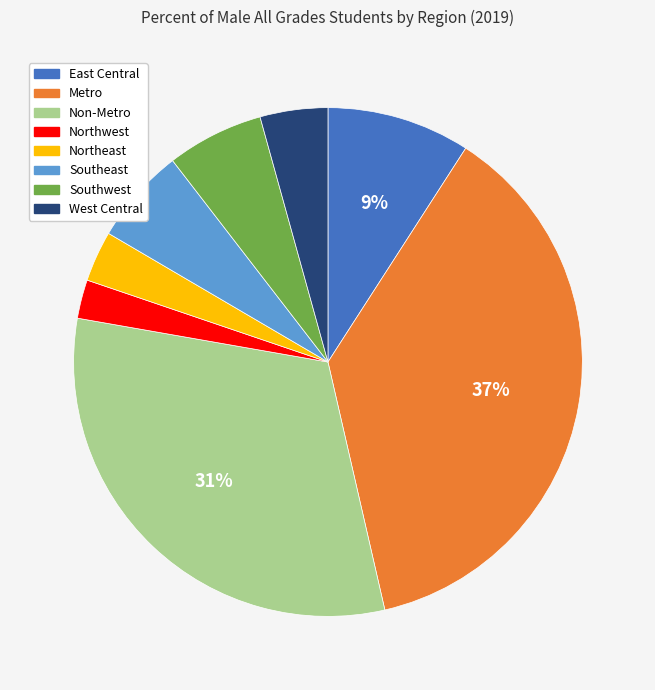

To the nearest percent, what portion does Northeast represent?

3%